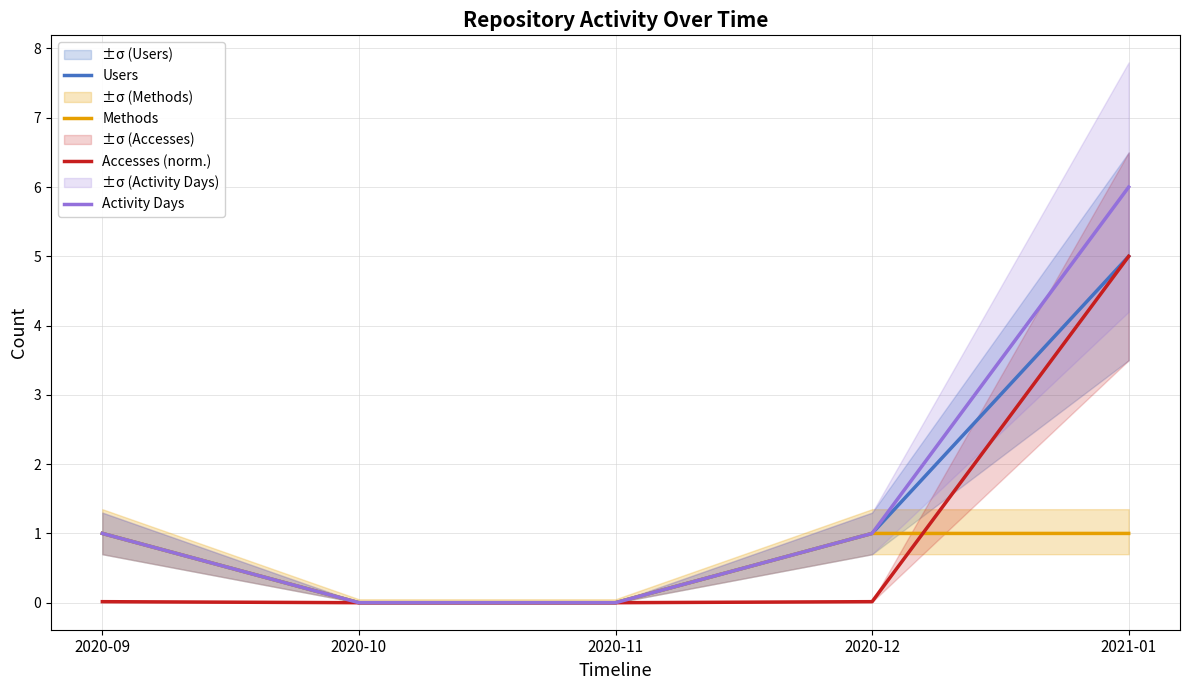

True or false: Users and Accesses (norm.) intersect in this chart.

False